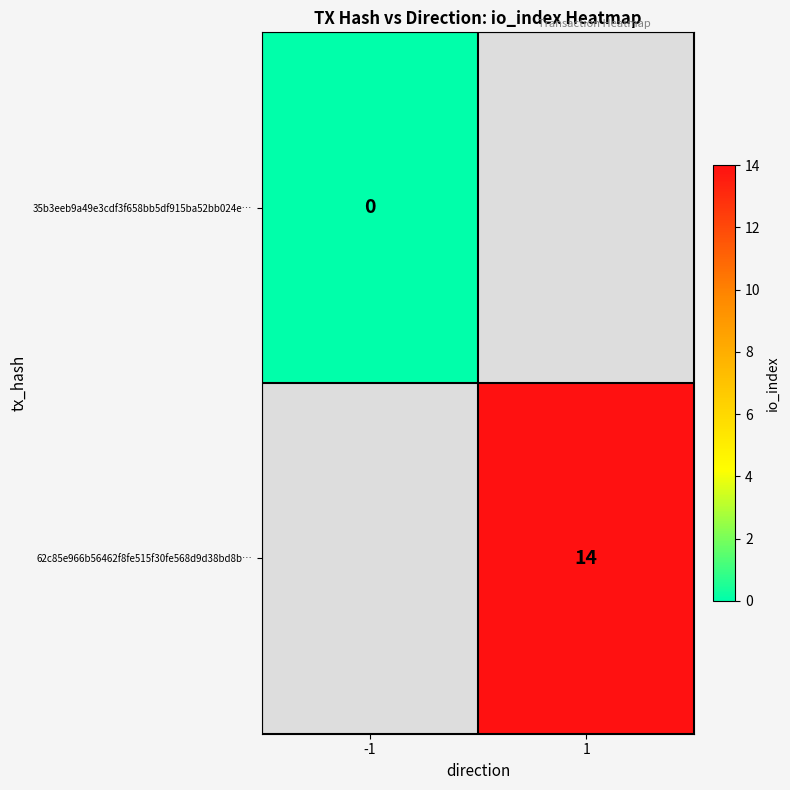

True or false: 62c85e966b56462f8fe515f30fe568d9d38bd8b… has a value of 24 at 1.

False